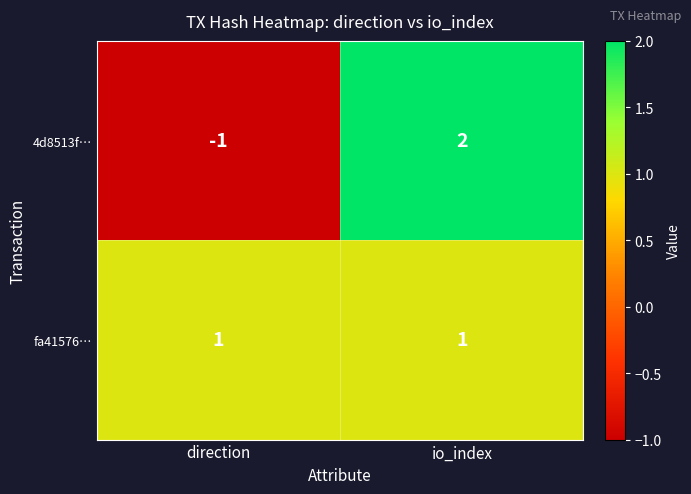

Count the number of data series in this chart.

2